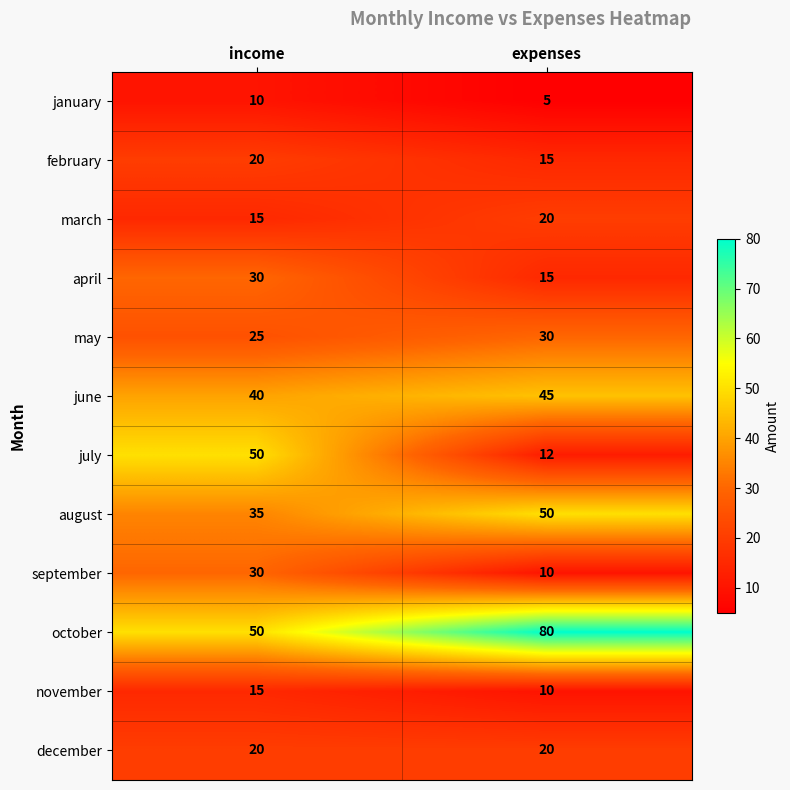

At which label is february closest to 17?

expenses